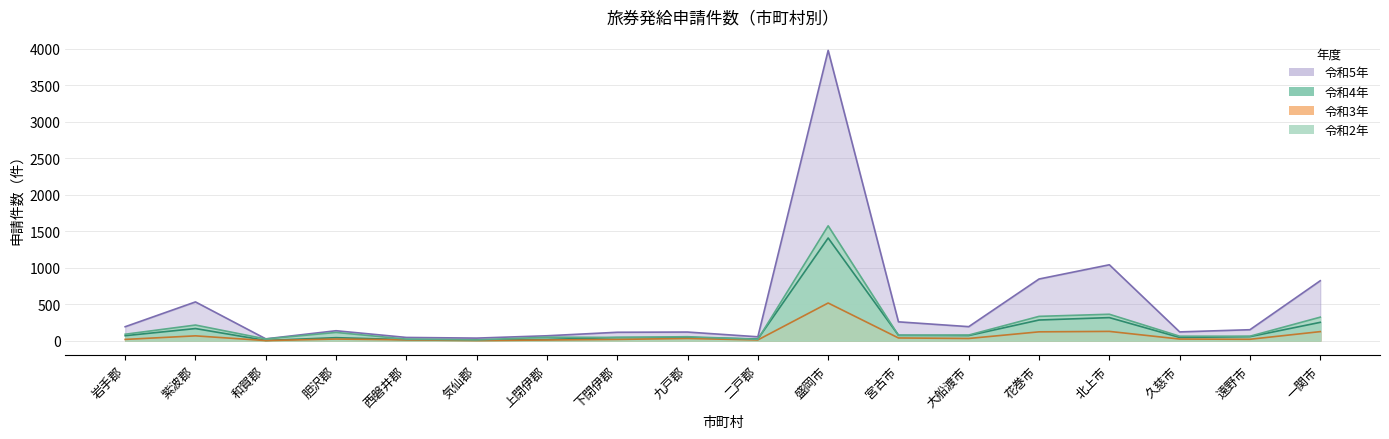

Which category has the lowest value across all series?

和賀郡